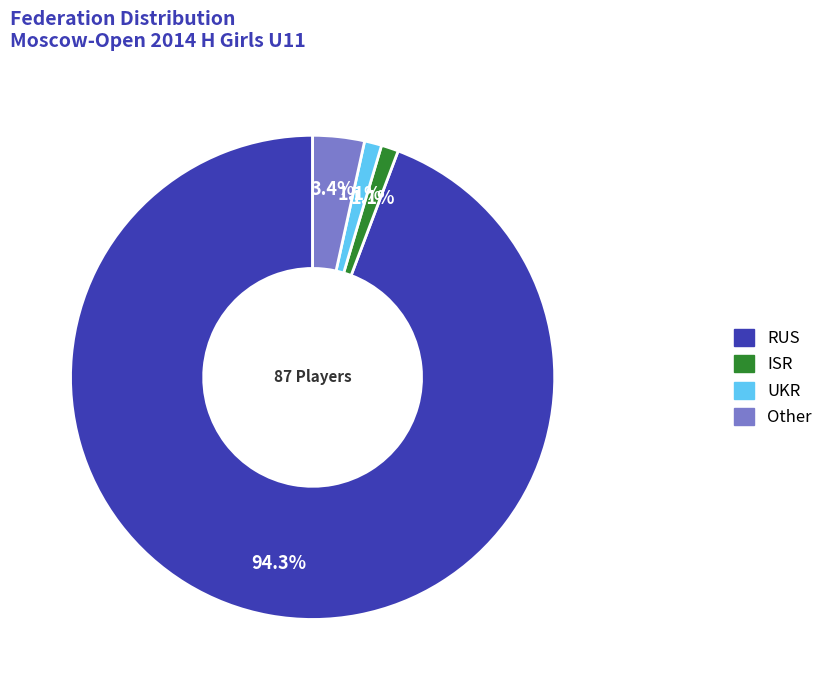

Which category has the biggest portion of the pie?

RUS